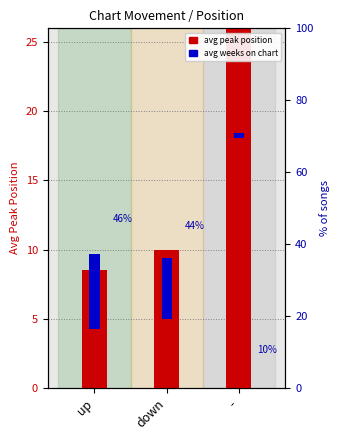

At which category is the sum across all series the highest?

-